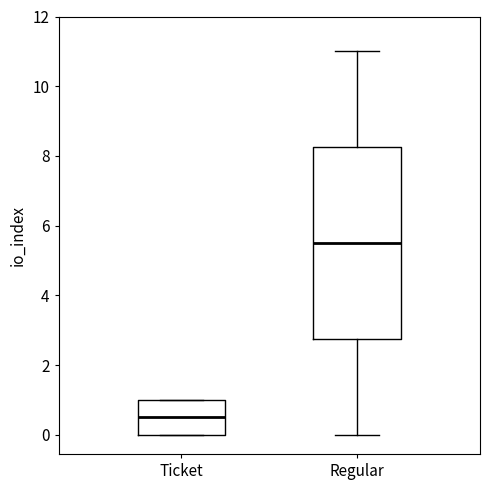

Reading left to right, transcribe this box plot: for each box, give where its median line is, the range the box spans, and where its two whiskers end, as read against the y-axis. The values are not printed on the chart, so give them approximately, as read against the axis.

Ticket: median 0.6, box 0.0 to 1.0, whiskers 0.0 to 1.0
Regular: median 5.6, box 2.8 to 8.2, whiskers 0.0 to 11.0